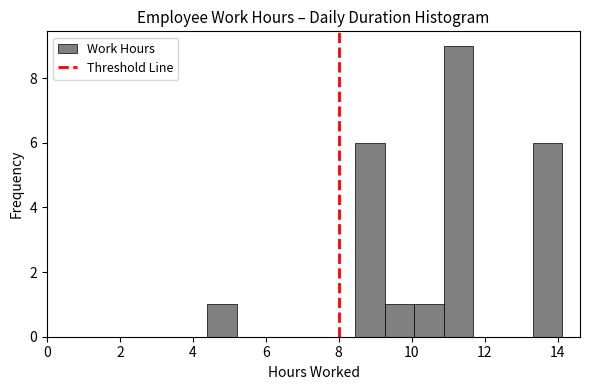

Reading left to right, list every bar in this chart as the range it spans on the x-axis followed by its height. Neither the bar edges nor the heights are printed on the chart, so give them approximately, as read against the axes.

4.4 to 5.2: 1
5.2 to 6.0: 0
6.0 to 6.8: 0
6.8 to 7.6: 0
7.6 to 8.4: 0
8.4 to 9.2: 6
9.2 to 10.0: 1
10.0 to 10.8: 1
10.8 to 11.6: 9
11.6 to 12.6: 0
12.6 to 13.4: 0
13.4 to 14.2: 6